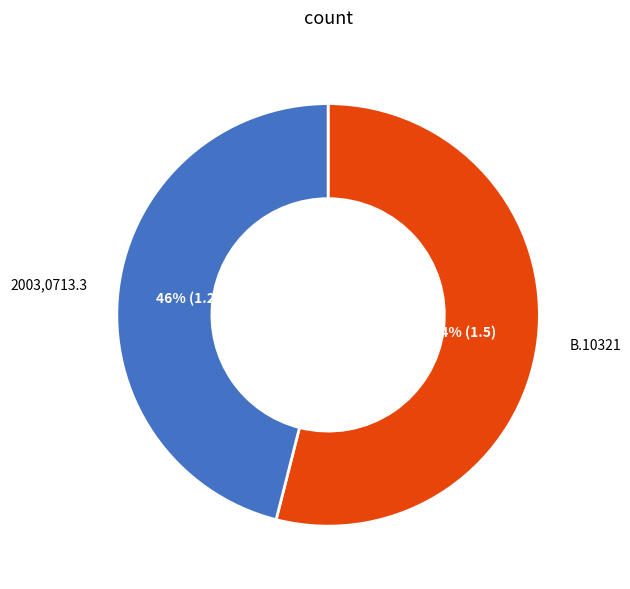

What is the ratio of the value at 2003,0713.3 to the value at B.10321?

0.9